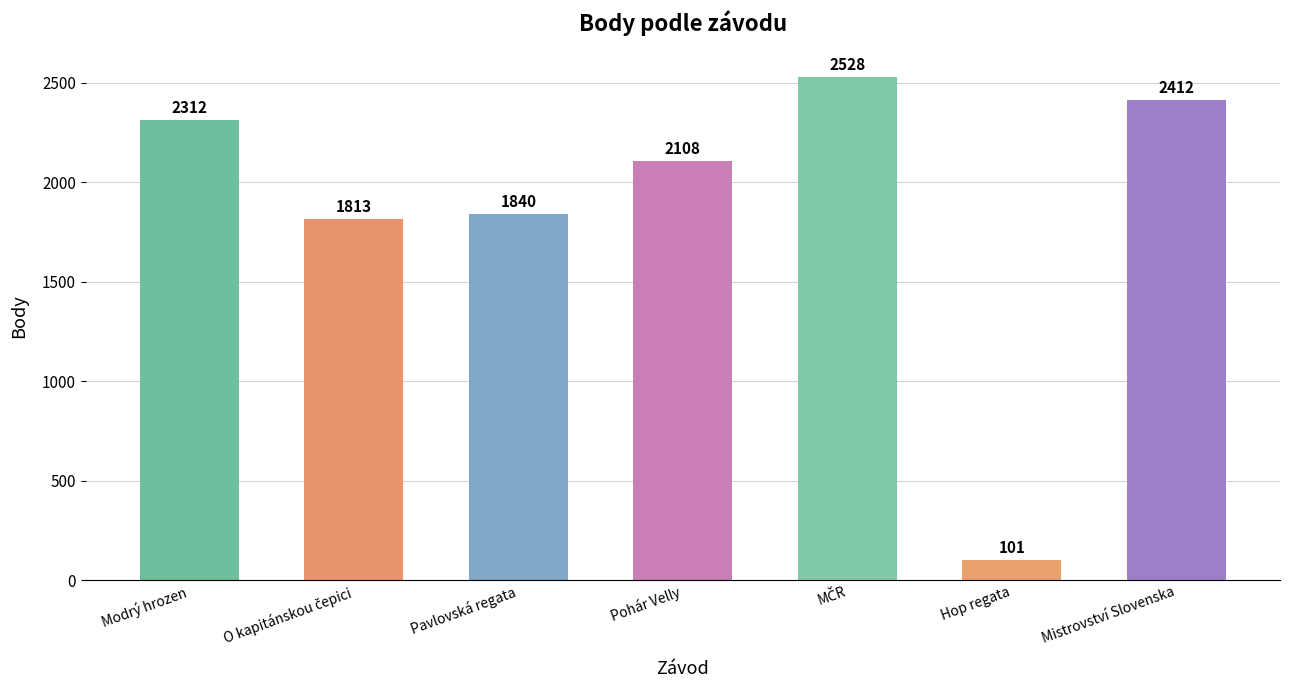

What is the label of the 7th bar from the left?

Mistrovství Slovenska